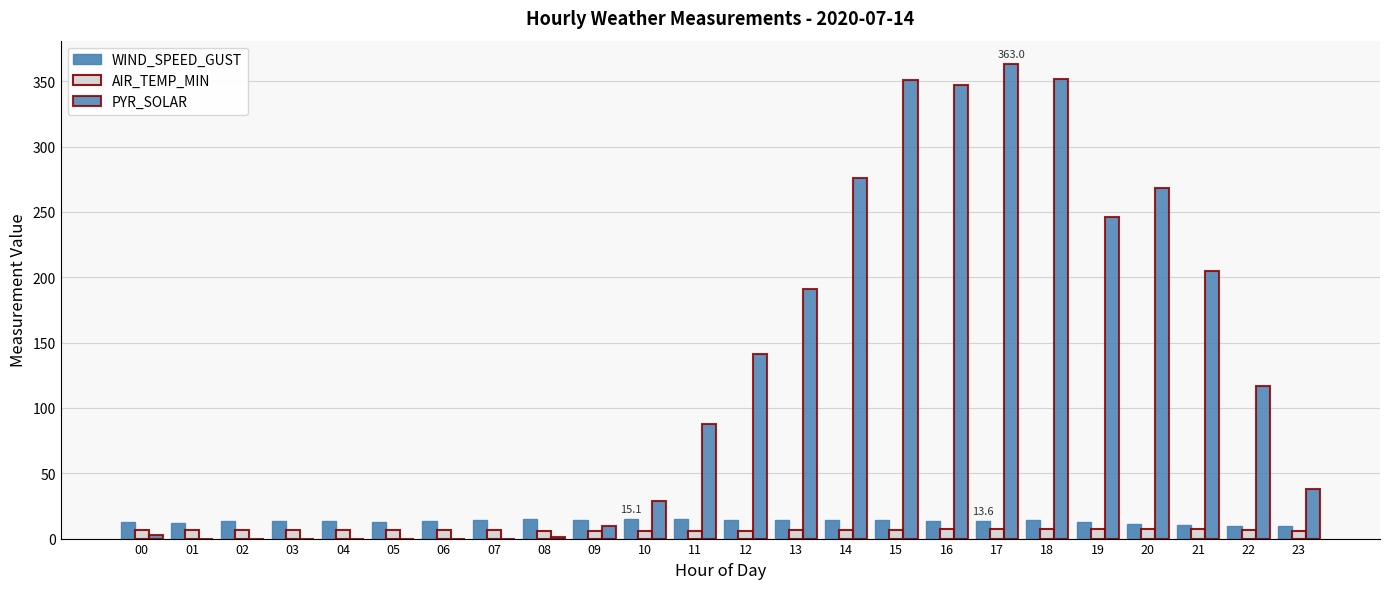

Are the bars grouped side by side (vs. stacked)?

Yes